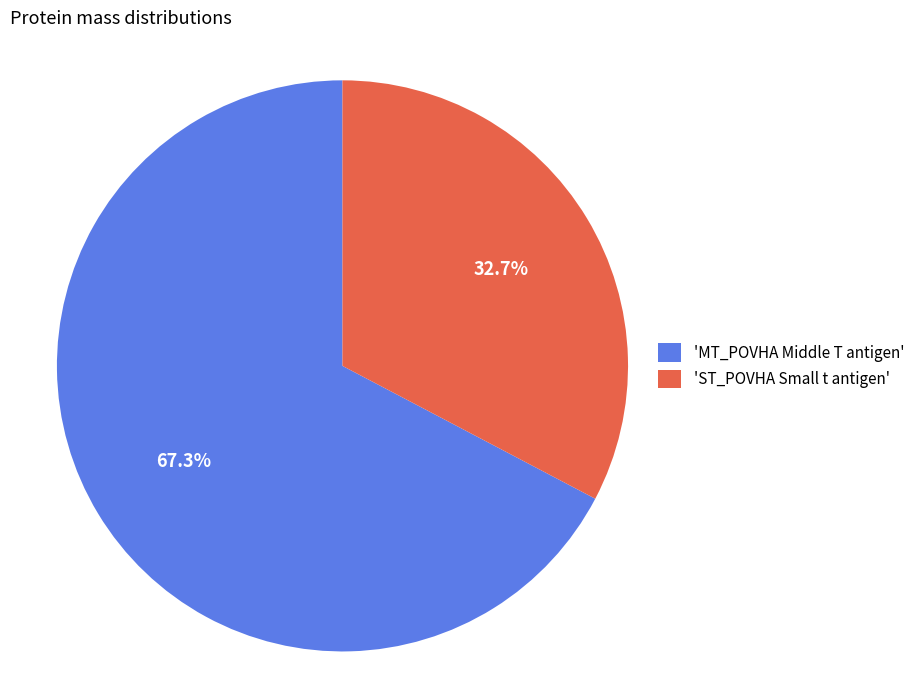

What is the smallest slice in the pie chart?

'ST_POVHA Small t antigen'